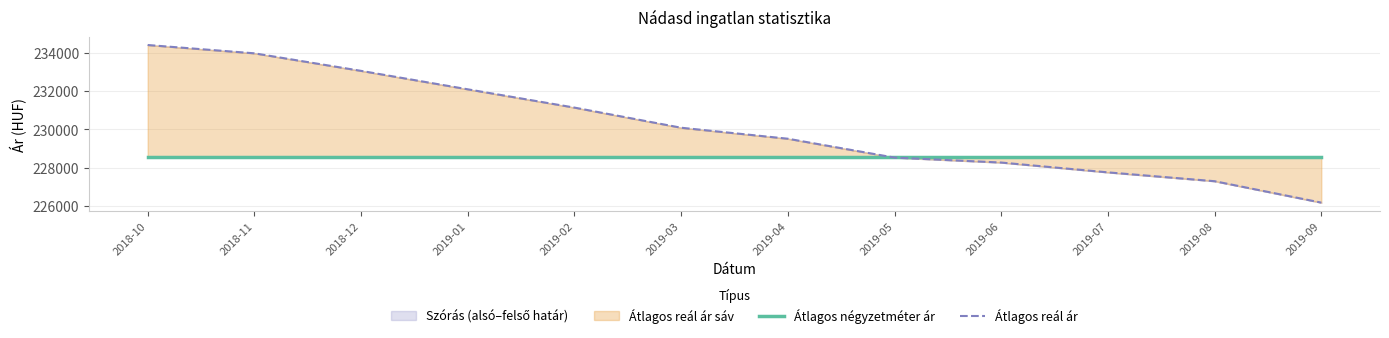

Where do Átlagos reál ár and Átlagos négyzetméter ár first cross each other?

2019-04 and 2019-05